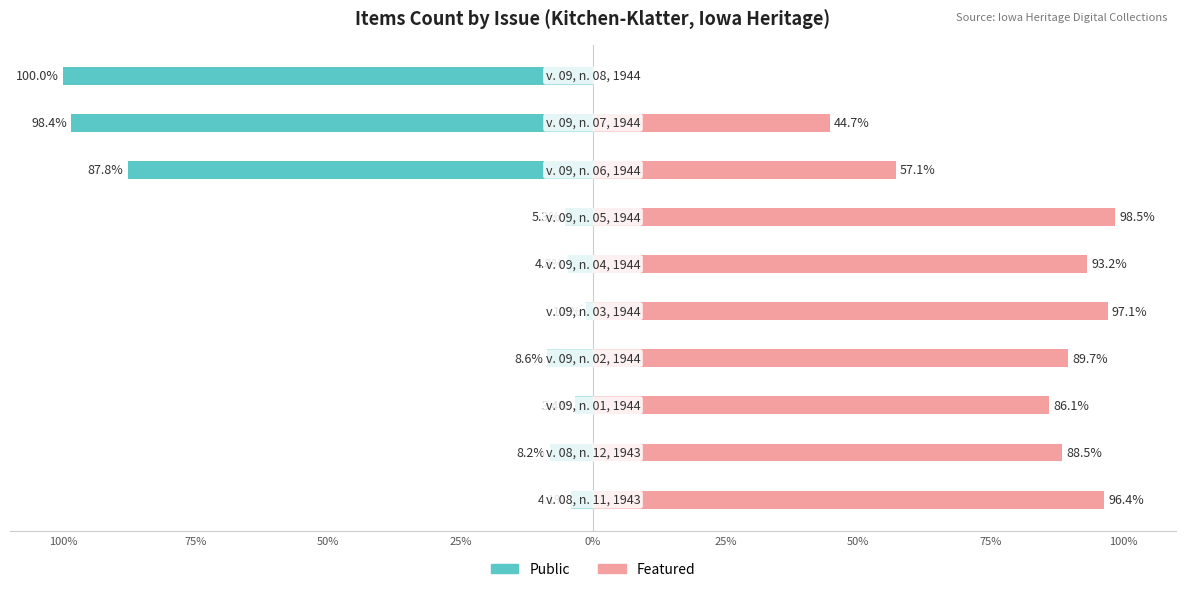

Which series changed the most between 50% and 75%?

Public